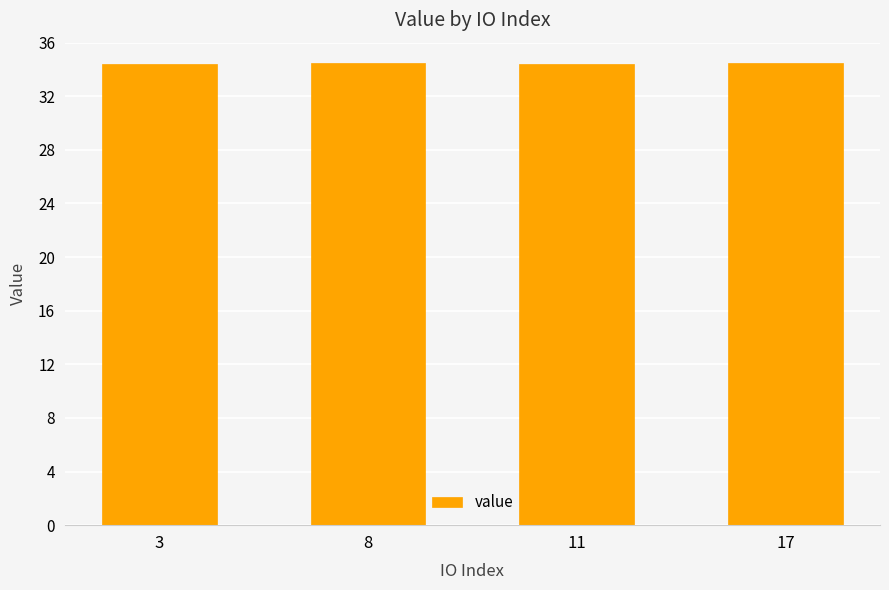

What is the sum of all values?

137.8